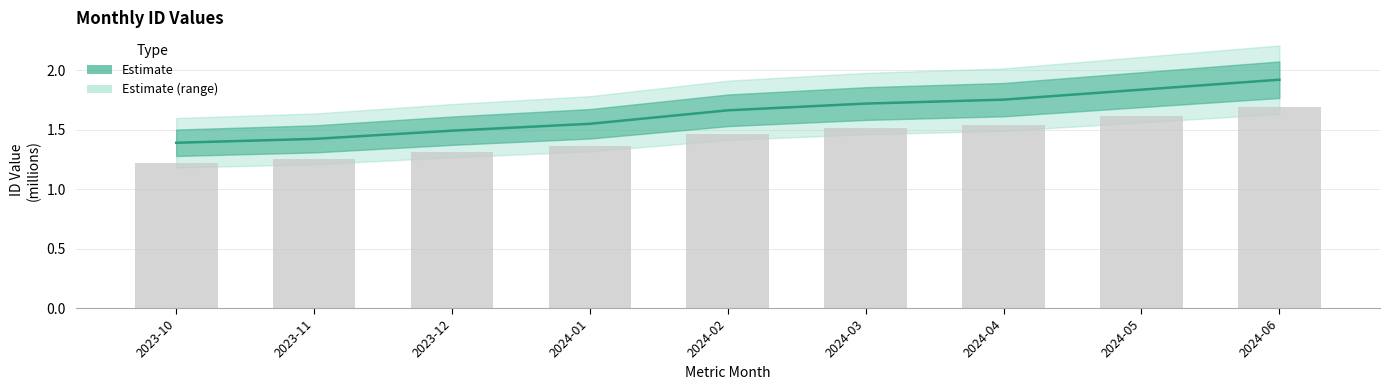

The value at 2024-05 is 1.8. True or false?

True